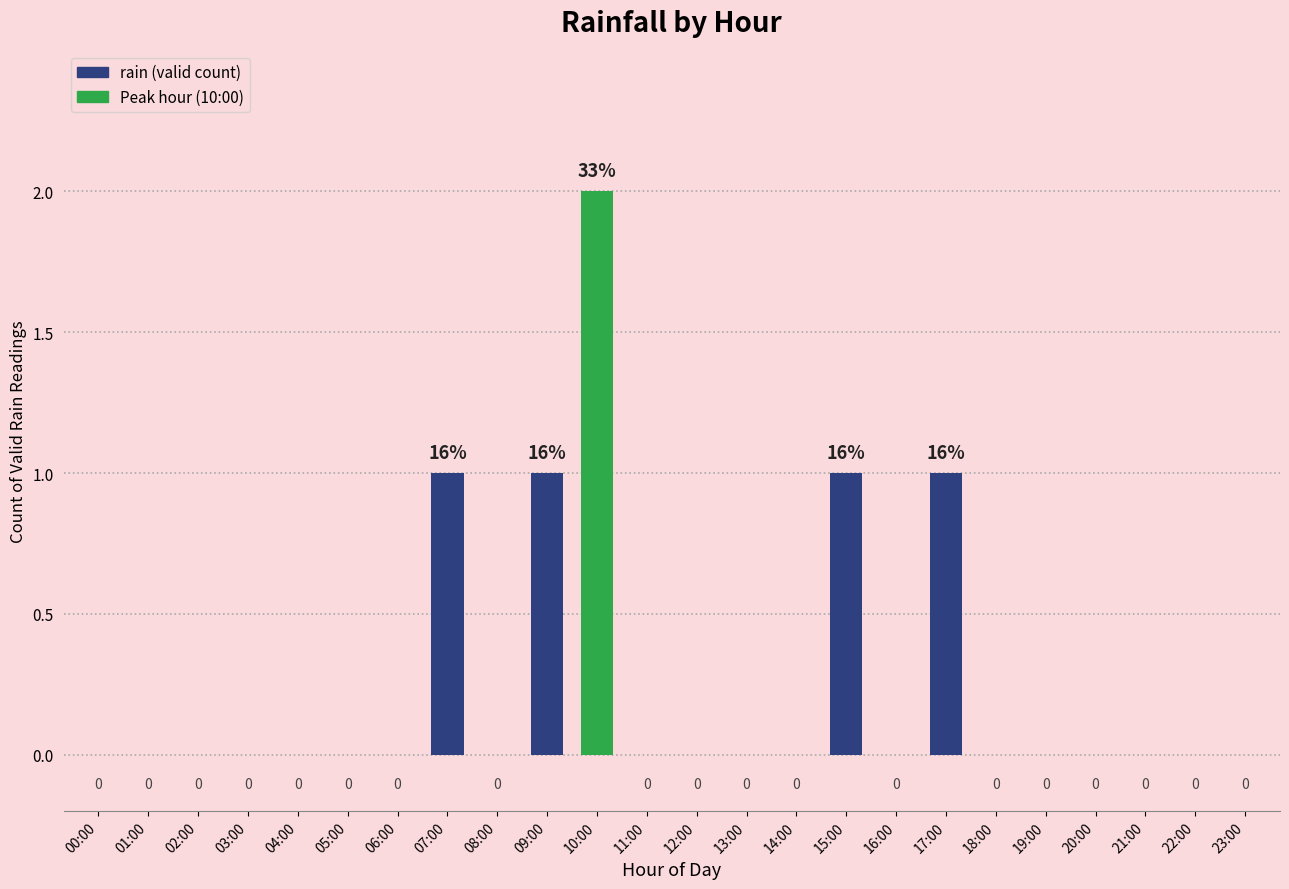

Is it true that the value at 16:00 is 1?

False